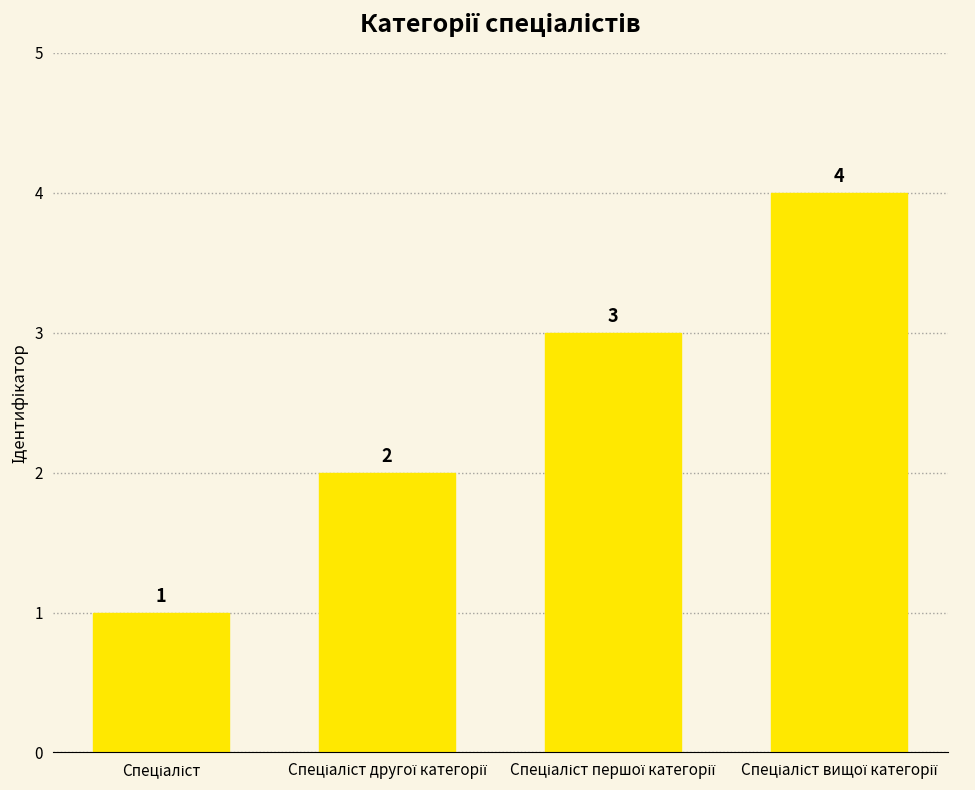

What is the value of the 1st bar from the left?

1